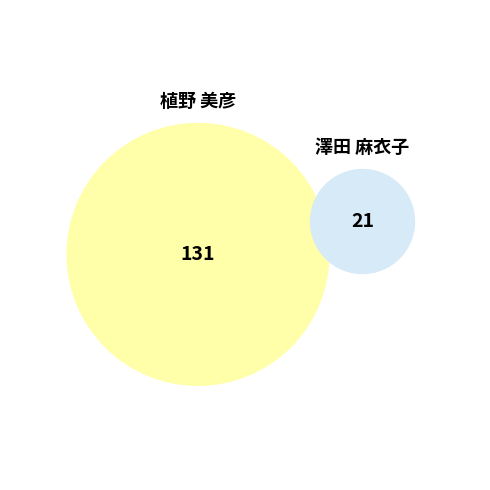

To the nearest percent, what is the difference between the largest and smallest slice percentages?

72%